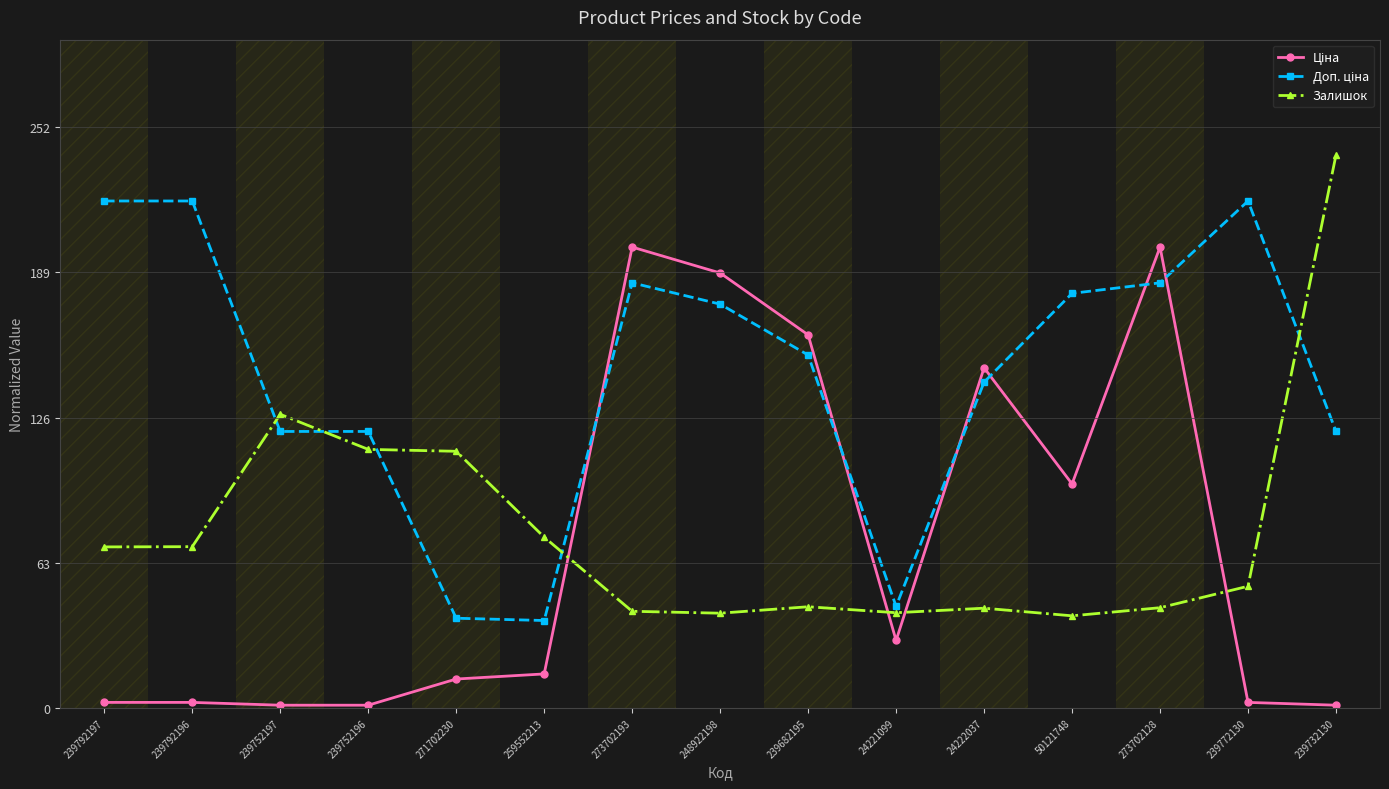

What is the maximum value for Залишок?

240.0